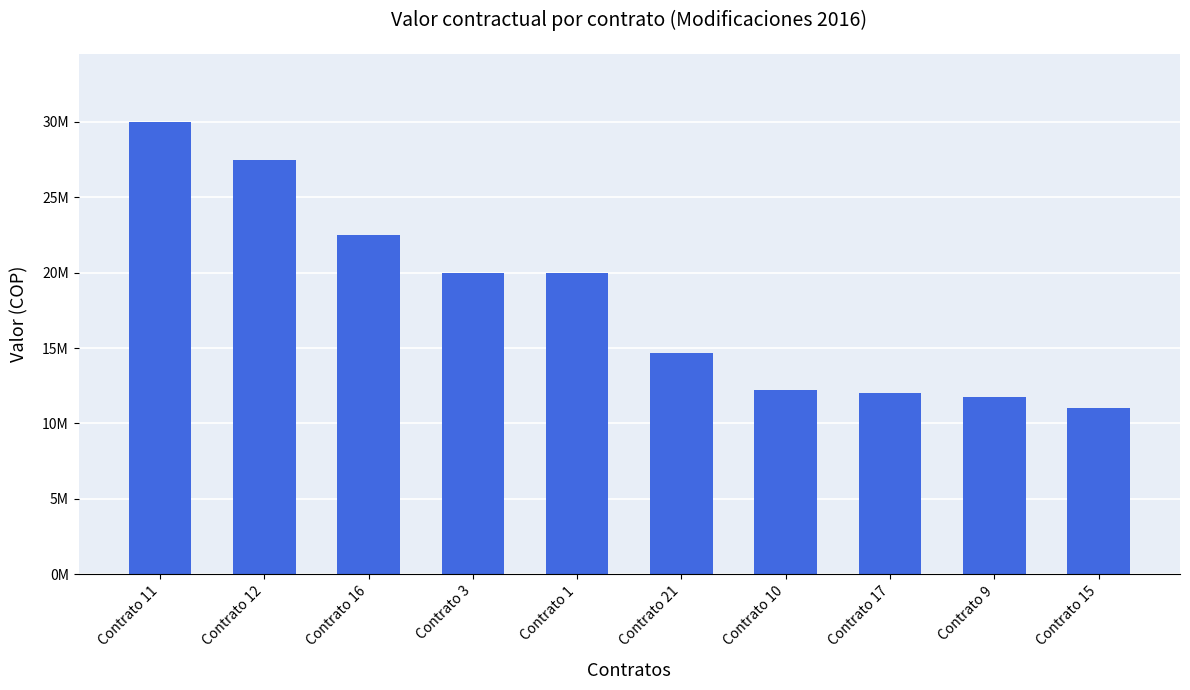

What is the change in value from Contrato 3 to Contrato 15?

-9000000